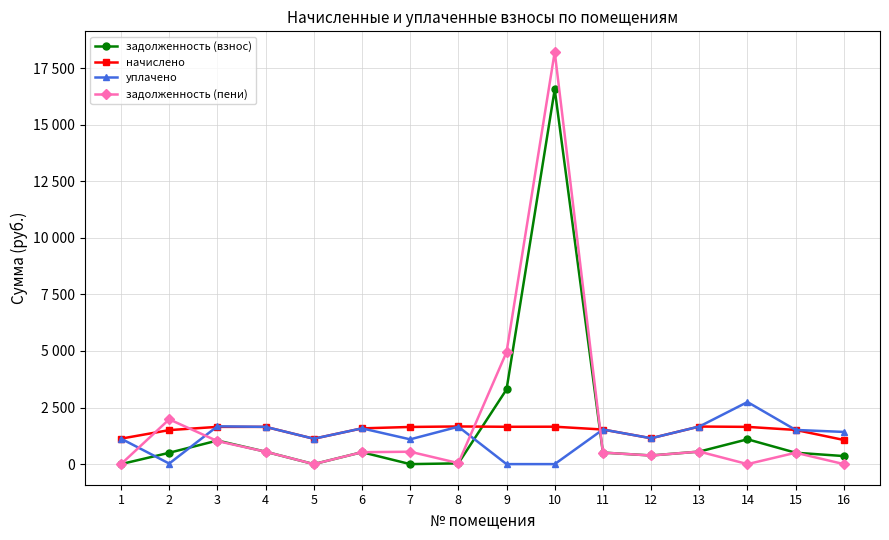

At which category is the sum across all series the highest?

10